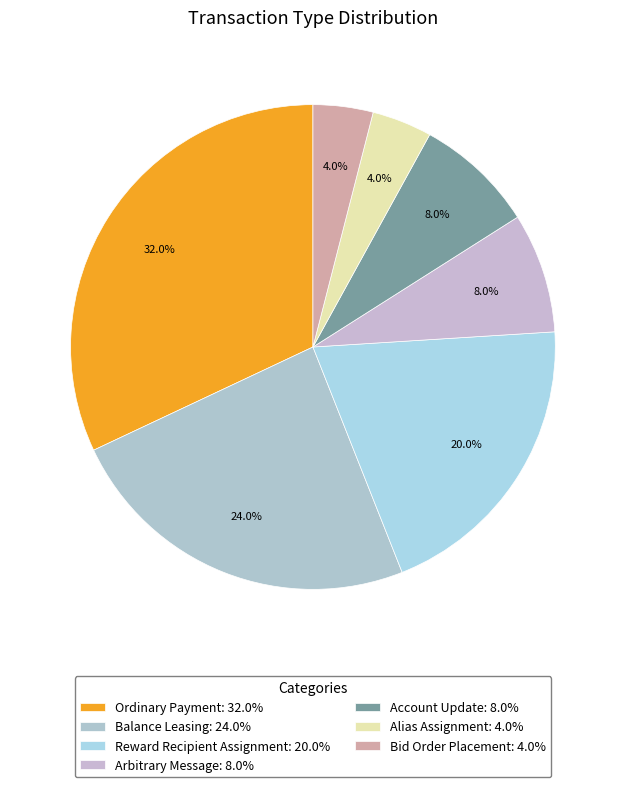

Count the number of slices in the pie.

7